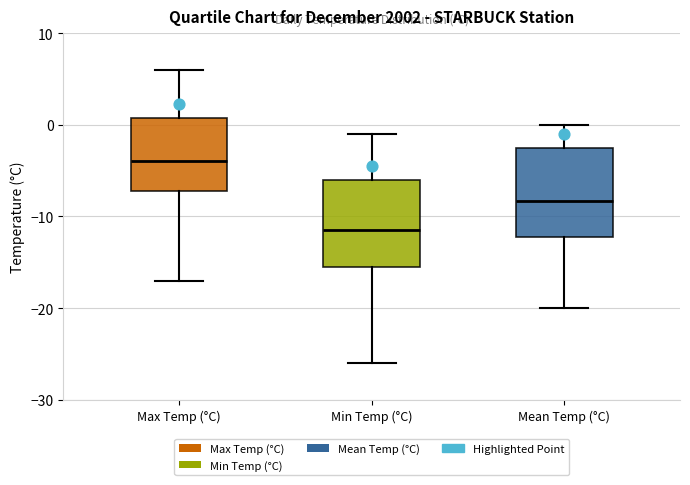

Reading left to right, transcribe this box plot: for each box, give where its median line is, the range the box spans, and where its two whiskers end, as read against the y-axis. The values are not printed on the chart, so give them approximately, as read against the axis.

Max Temp (°C): median -4, box -7 to 1, whiskers -17 to 6
Min Temp (°C): median -11, box -15 to -6, whiskers -26 to -1
Mean Temp (°C): median -8, box -12 to -2, whiskers -20 to 0